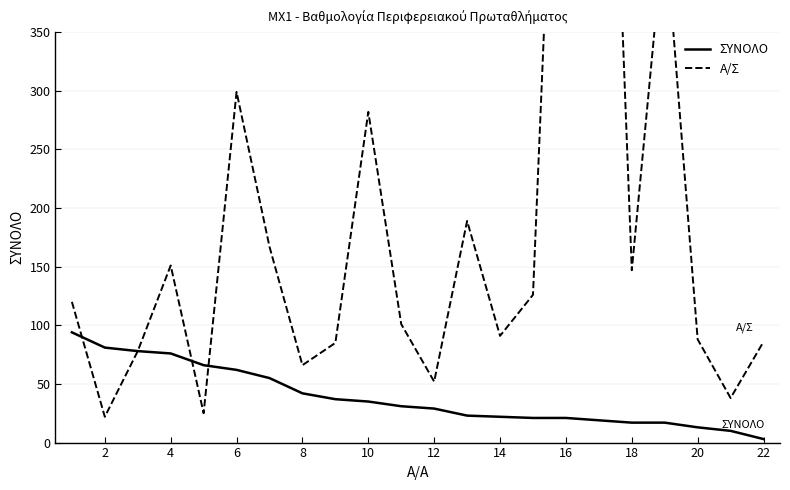

What is the highest value of the ΣΥΝΟΛΟ series?

94